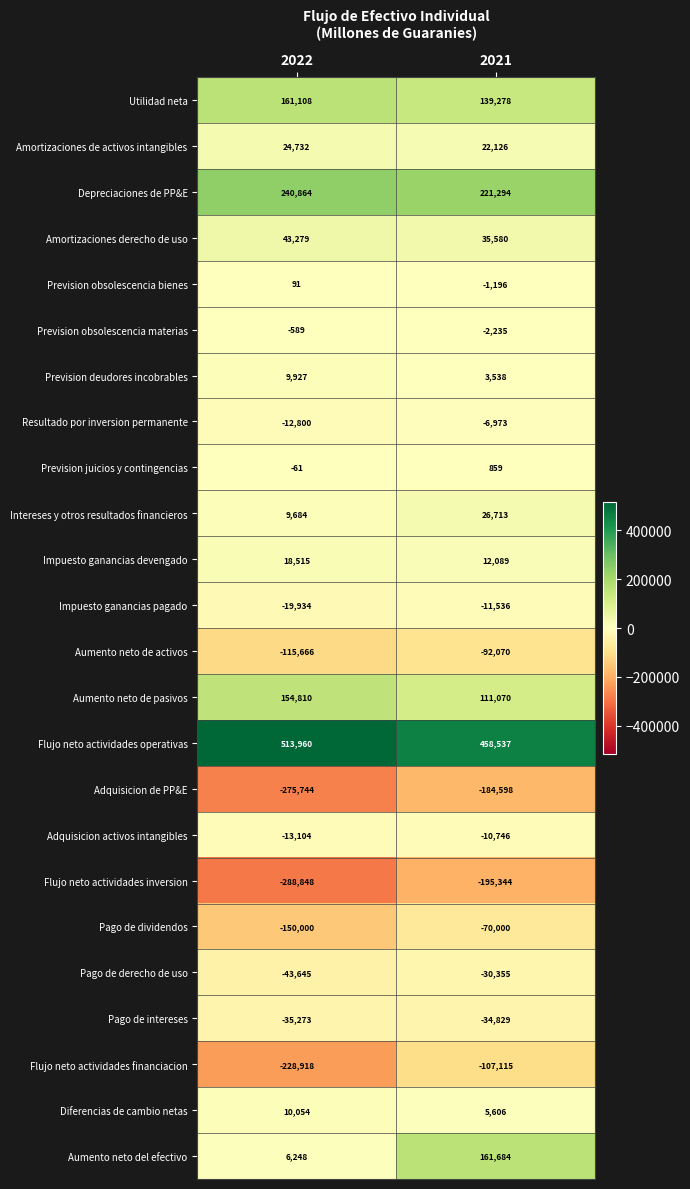

What is the total value across all series at 2022?

8690